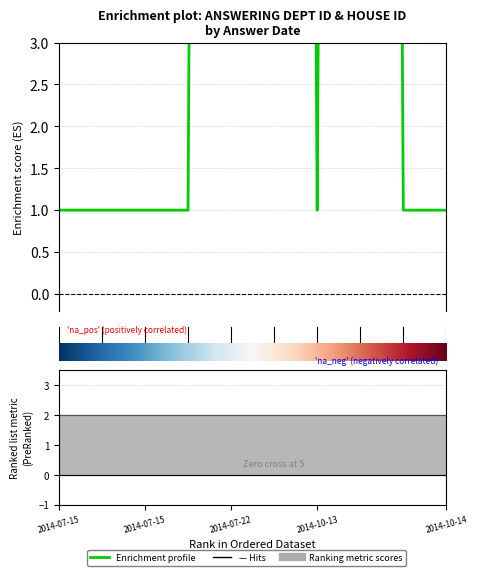

Count the answering dept id values in the range 1 to 88.

10